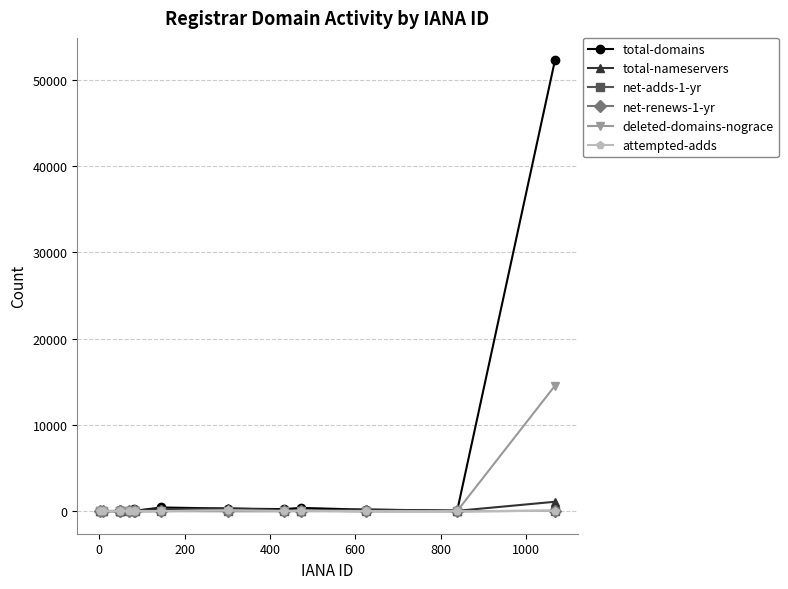

What is the greatest value displayed?

52252